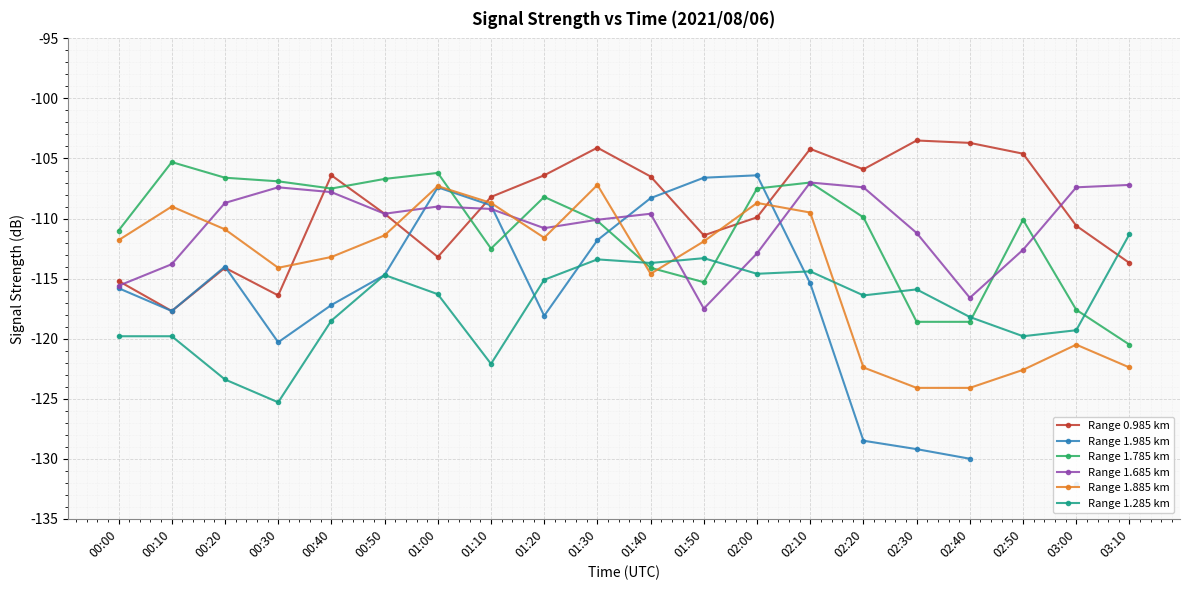

The Range 0.985 km series shows -176.5 at 01:40. True or false?

False